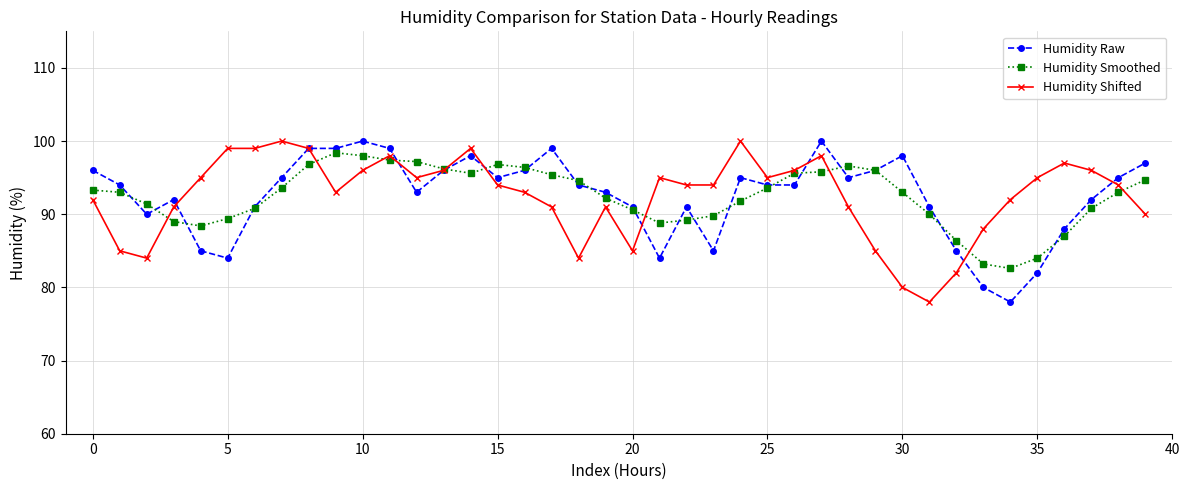

At how many categories does at least one series exceed 81?

40